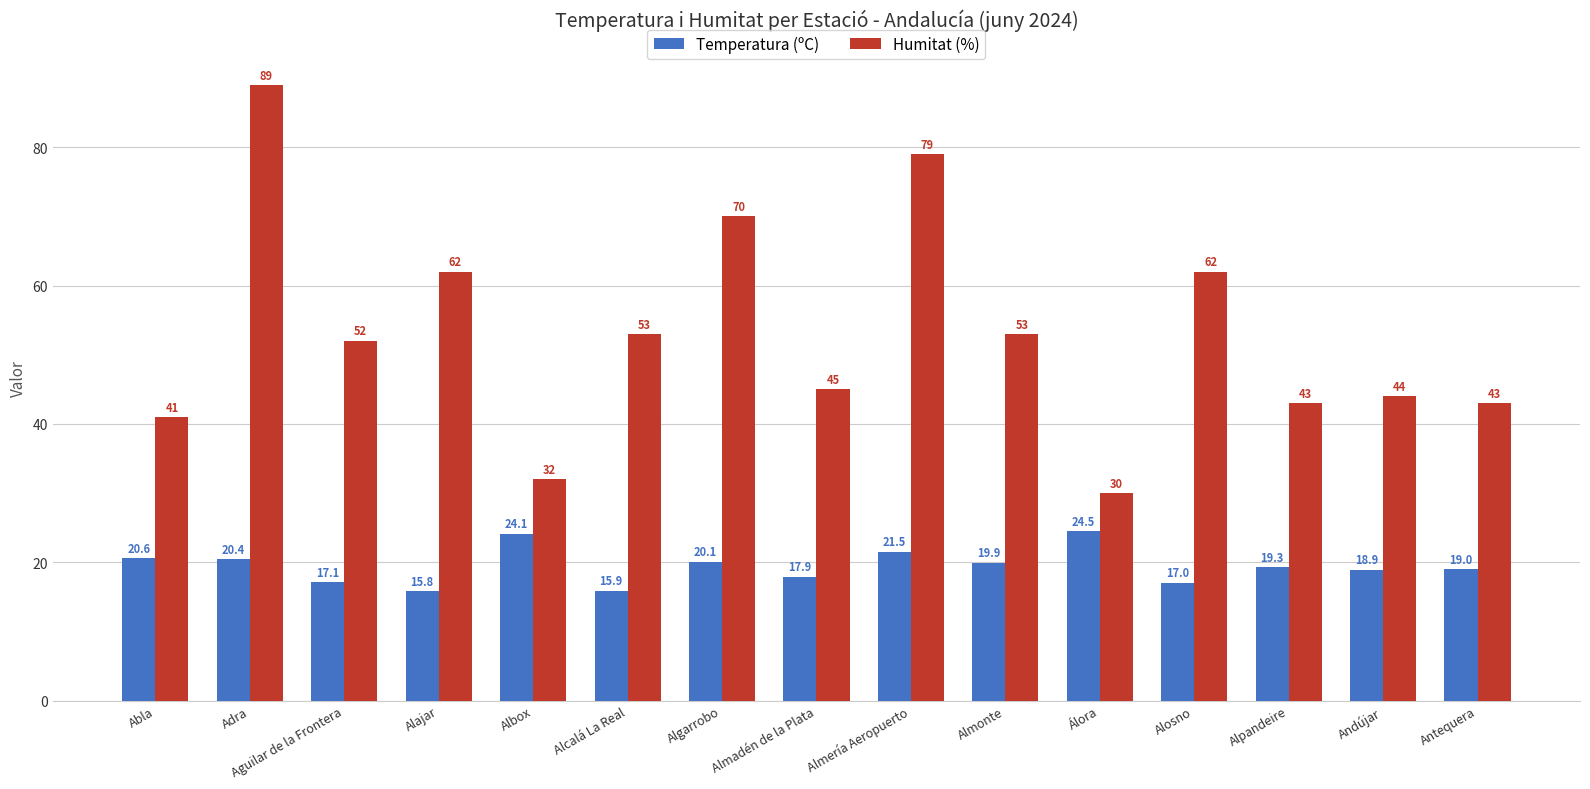

How many bars are there in total?

30